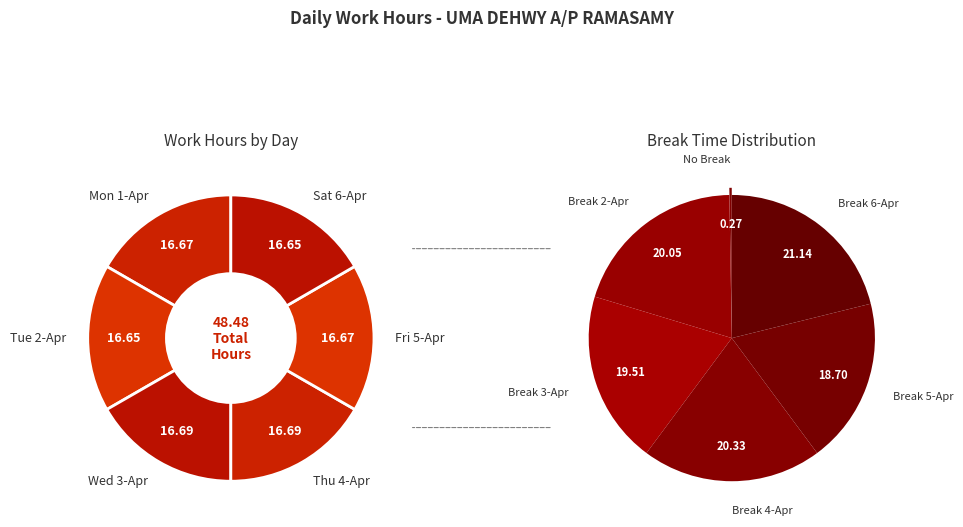

Is there any slice that represents more than half of the pie?

No